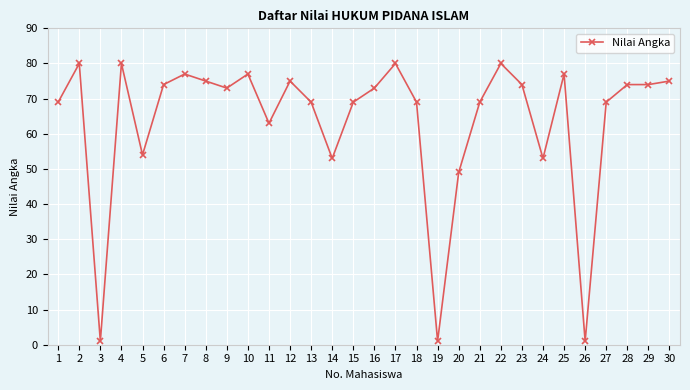

Reading left to right, extract all data points from this chart.

1=69	2=80	3=1	4=80	5=54	6=74	7=77	8=75	9=73	10=77	11=63	12=75	13=69	14=53	15=69	16=73	17=80	18=69	19=1	20=49	21=69	22=80	23=74	24=53	25=77	26=1	27=69	28=74	29=74	30=75